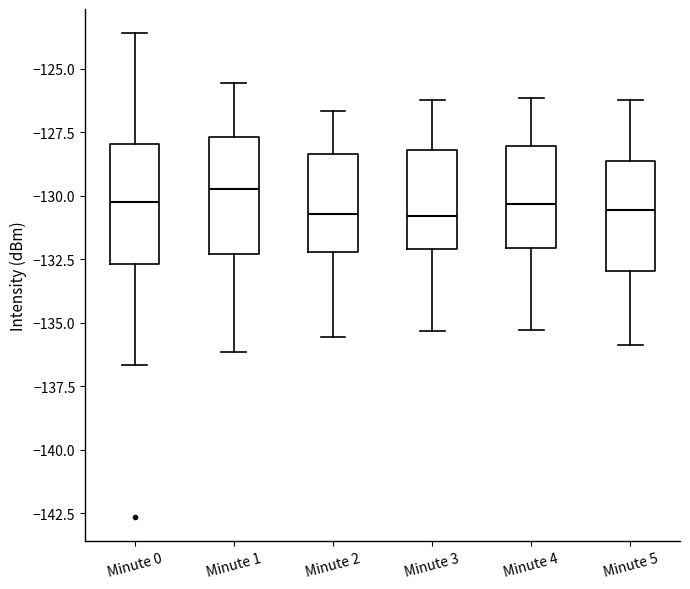

Which box has the highest median line?

Minute 1